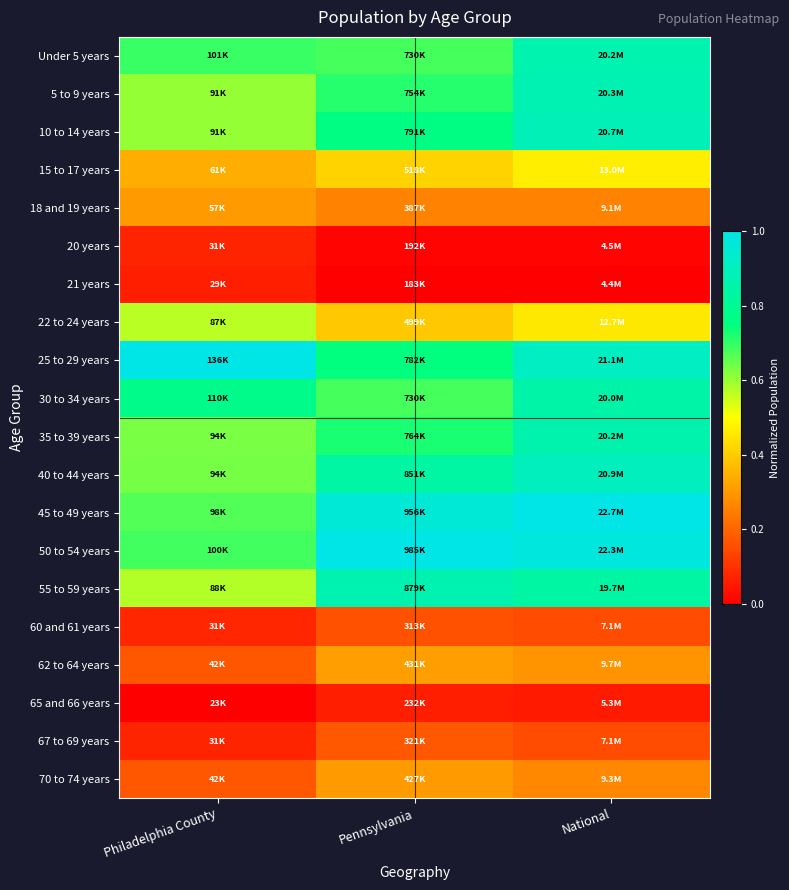

List the series in order of their peak value, highest first.

45 to 49 years, 50 to 54 years, 25 to 29 years, 40 to 44 years, 10 to 14 years, 5 to 9 years, 55 to 59 years, Under 5 years, 35 to 39 years, 30 to 34 years, 22 to 24 years, 15 to 17 years, 62 to 64 years, 18 and 19 years, 70 to 74 years, 67 to 69 years, 60 and 61 years, 20 years, 65 and 66 years, 21 years